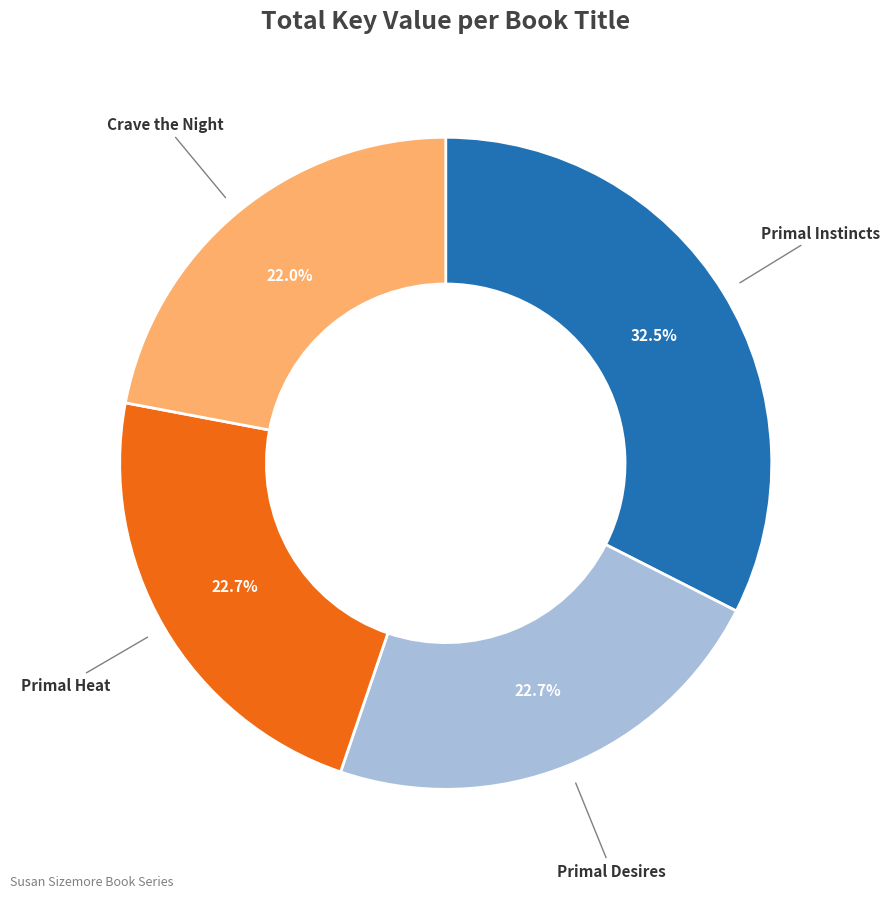

Does any single category account for the majority?

No